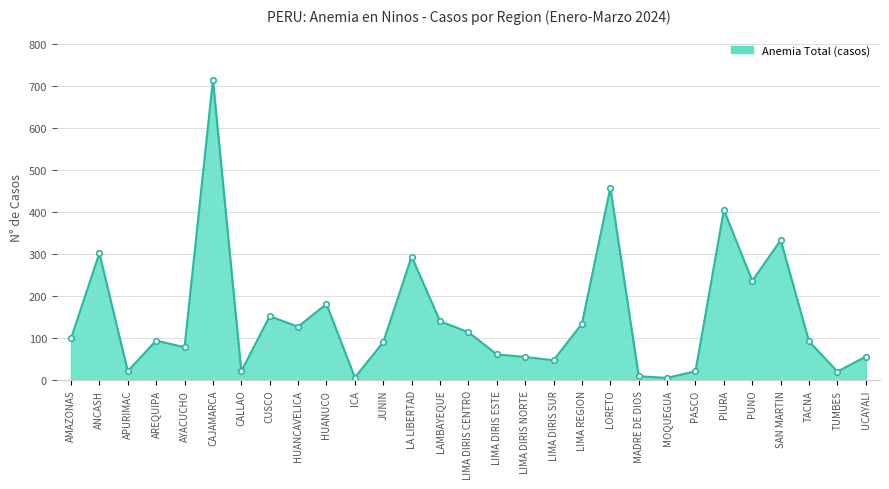

The chart shows a value of 387 at PUNO. True or false?

False